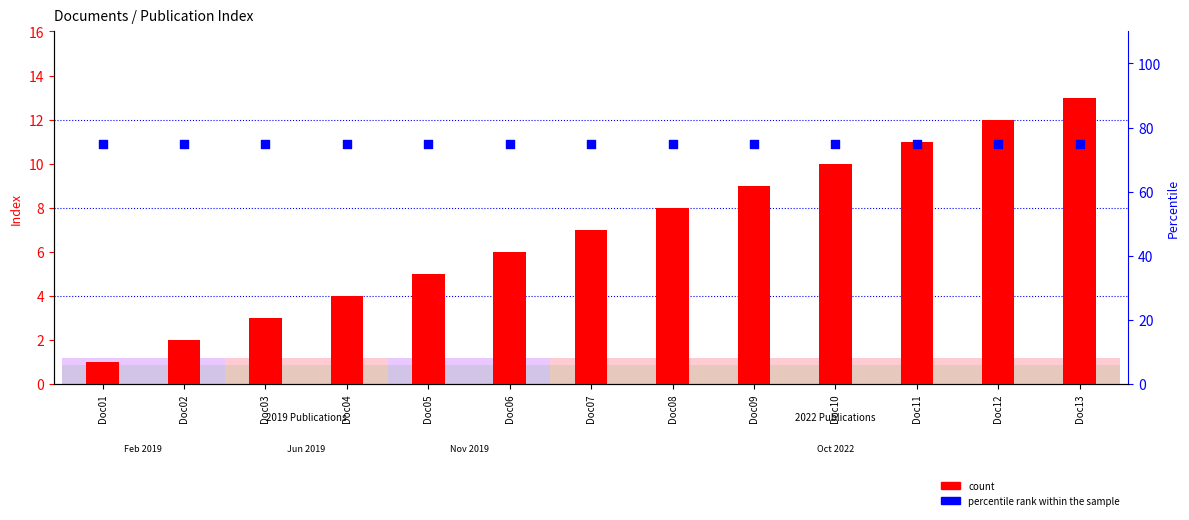

Which series reaches the maximum Y coordinate?

percentile rank within the sample